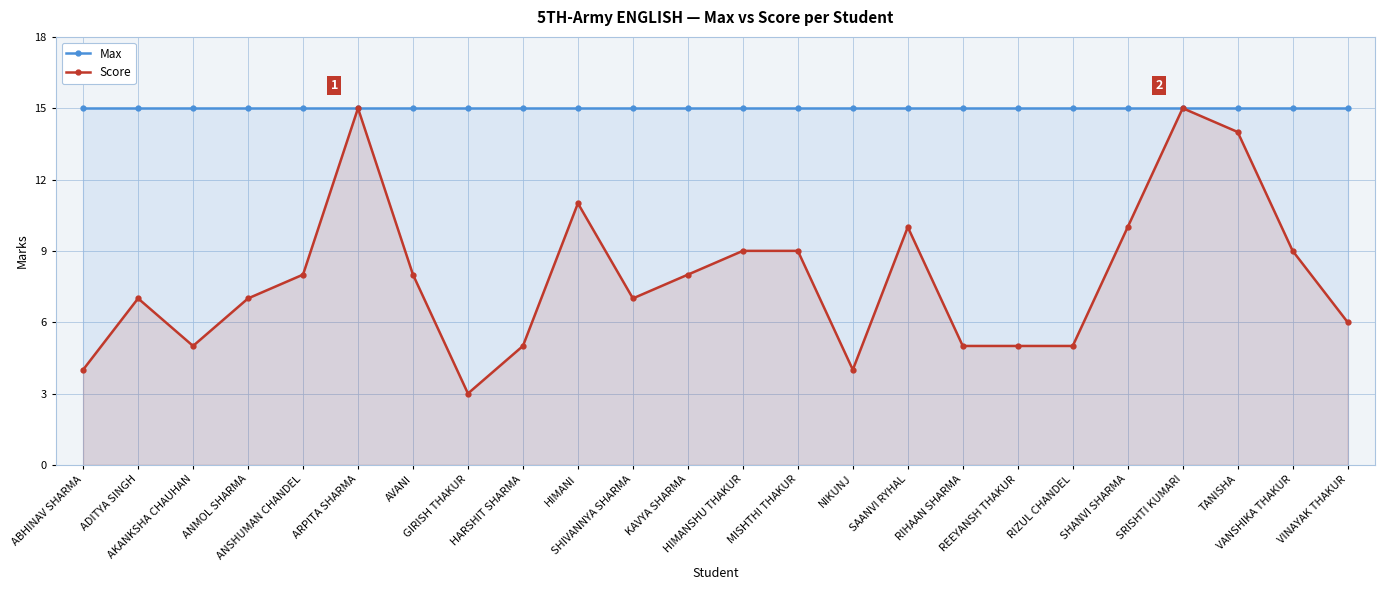

Which series changed the most between ABHINAV SHARMA and SRISHTI KUMARI?

Score